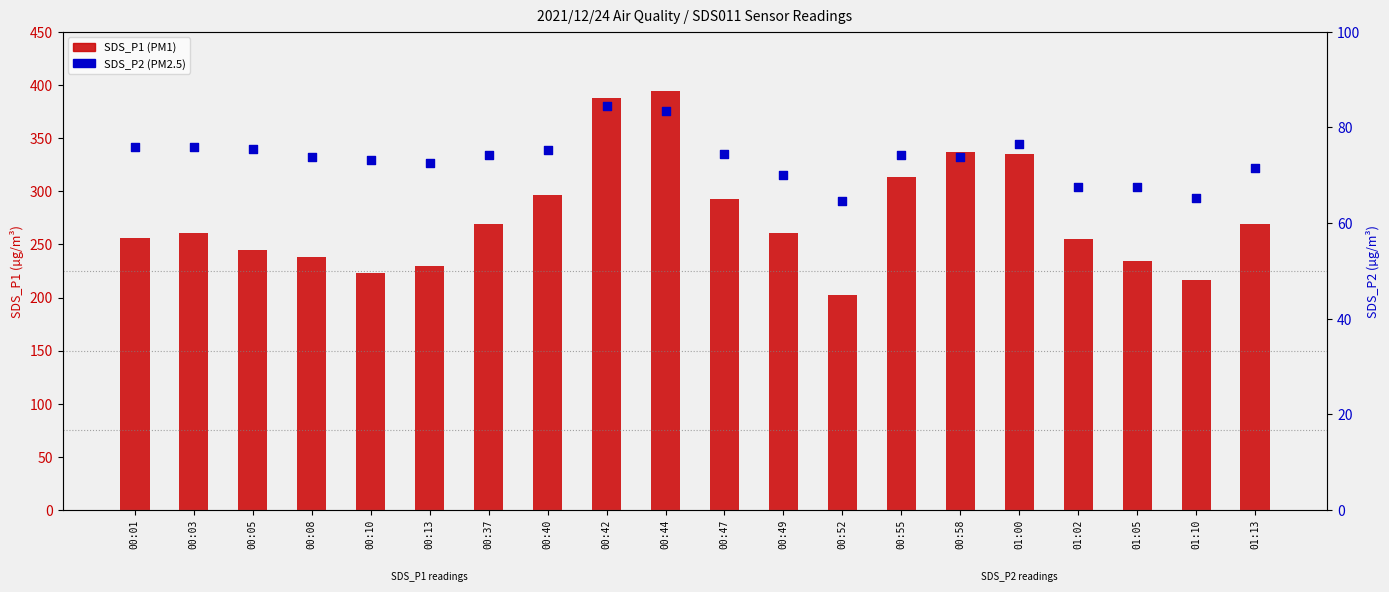

Which series has the largest total across all categories?

SDS_P1